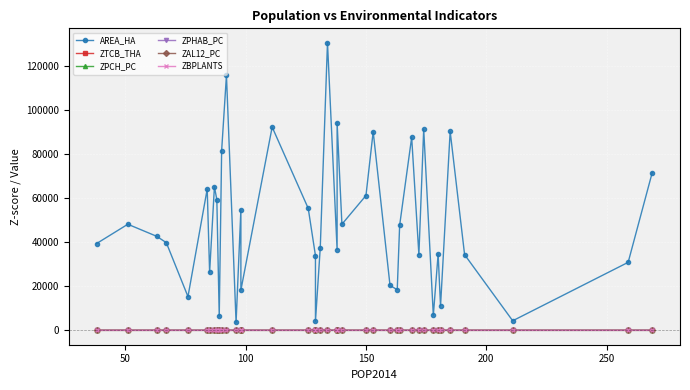

Where is the first local maximum for AREA_HA?

50